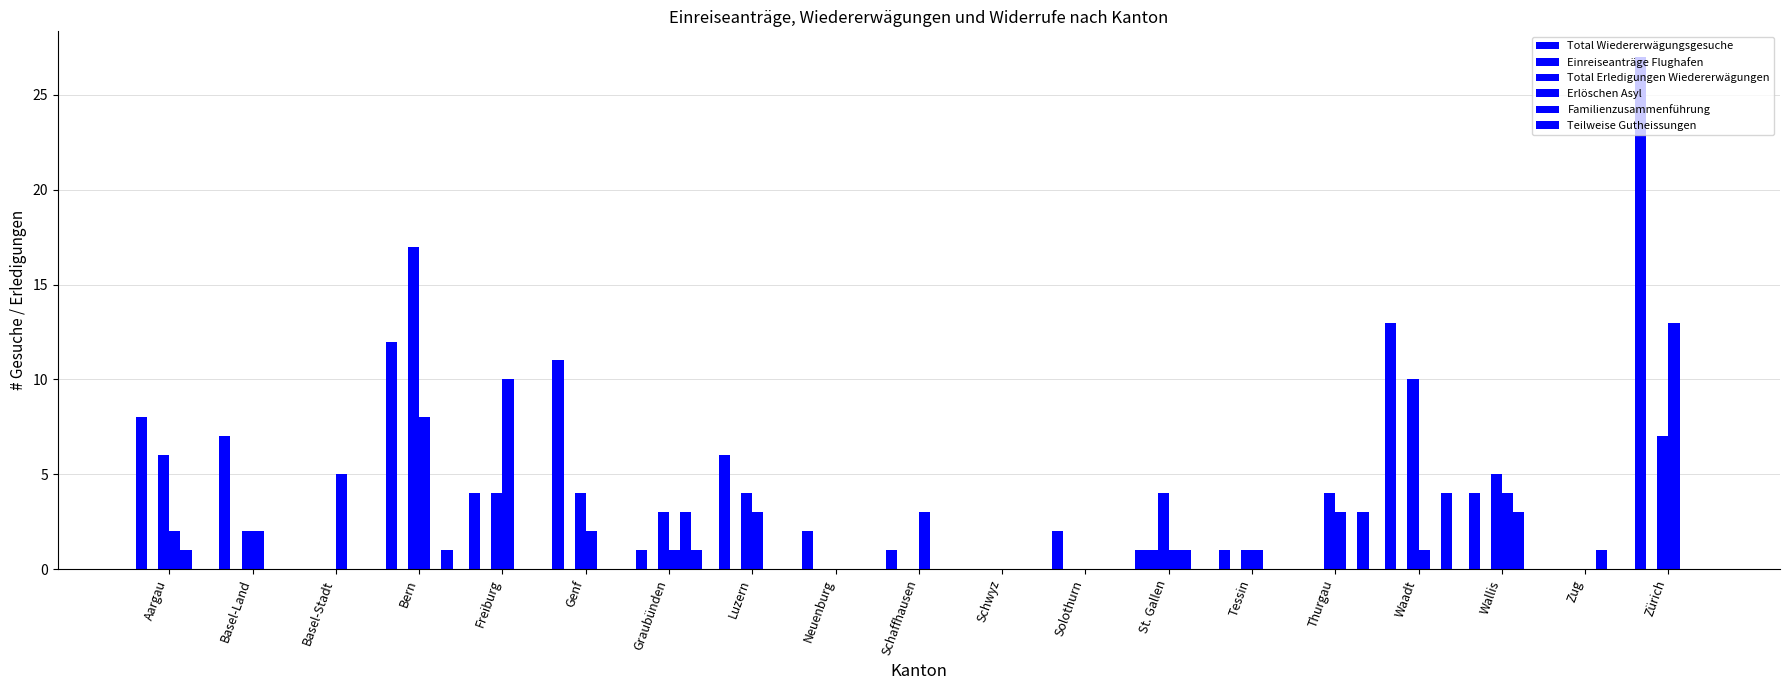

Count the number of categories in the chart.

19